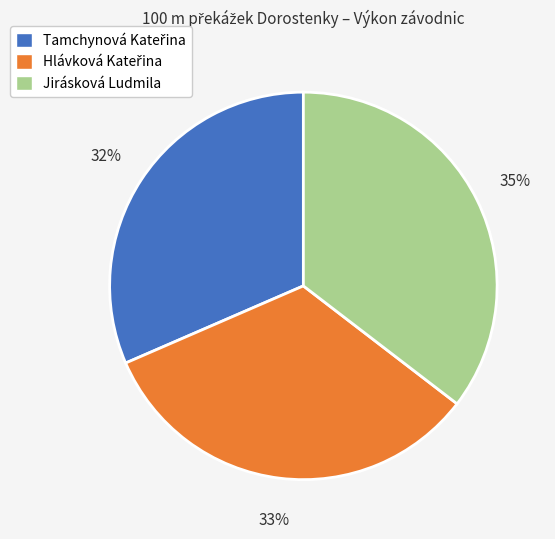

To the nearest percent, what portion does Jirásková Ludmila represent?

35%